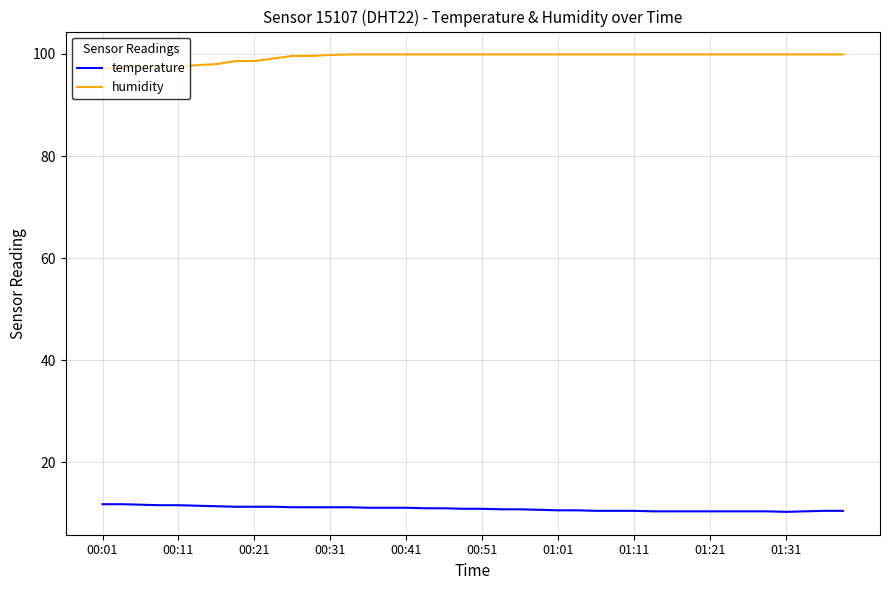

What is the difference between the second highest and minimum values in the humidity series?

2.9